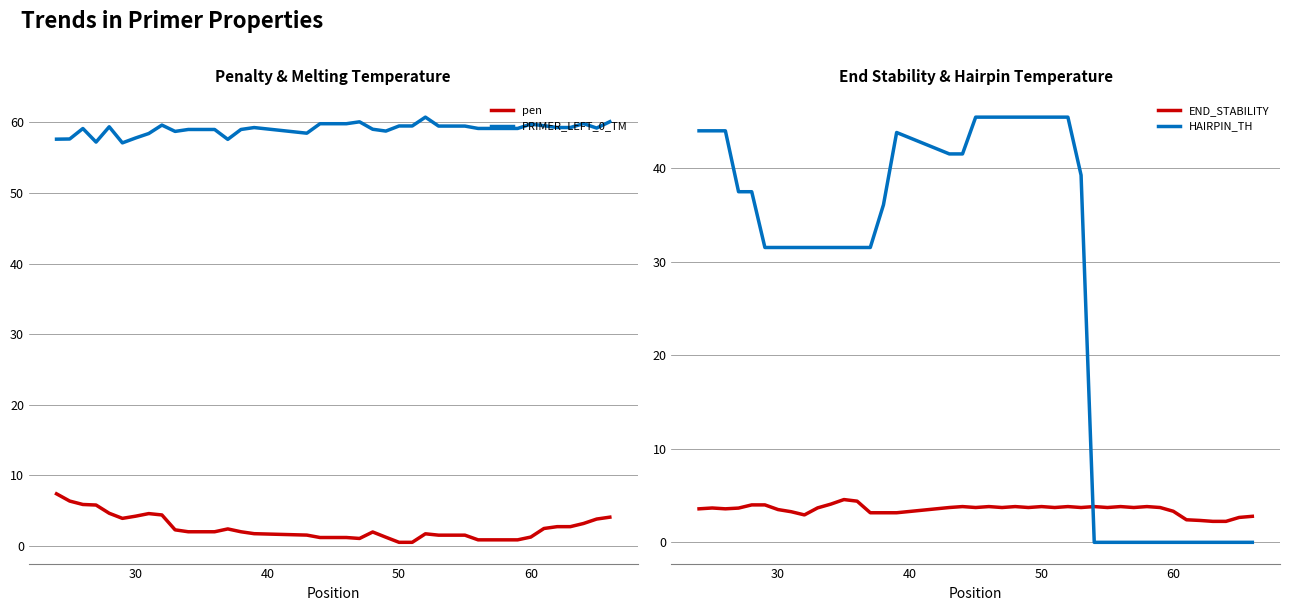

How many lines are shown in the chart?

4